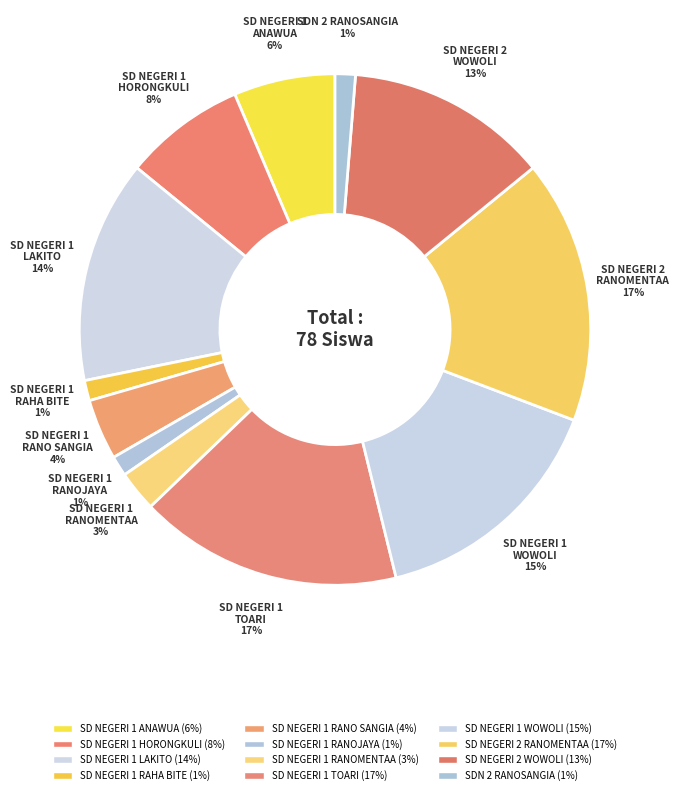

Which category has the biggest portion of the pie?

SD NEGERI 1 TOARI